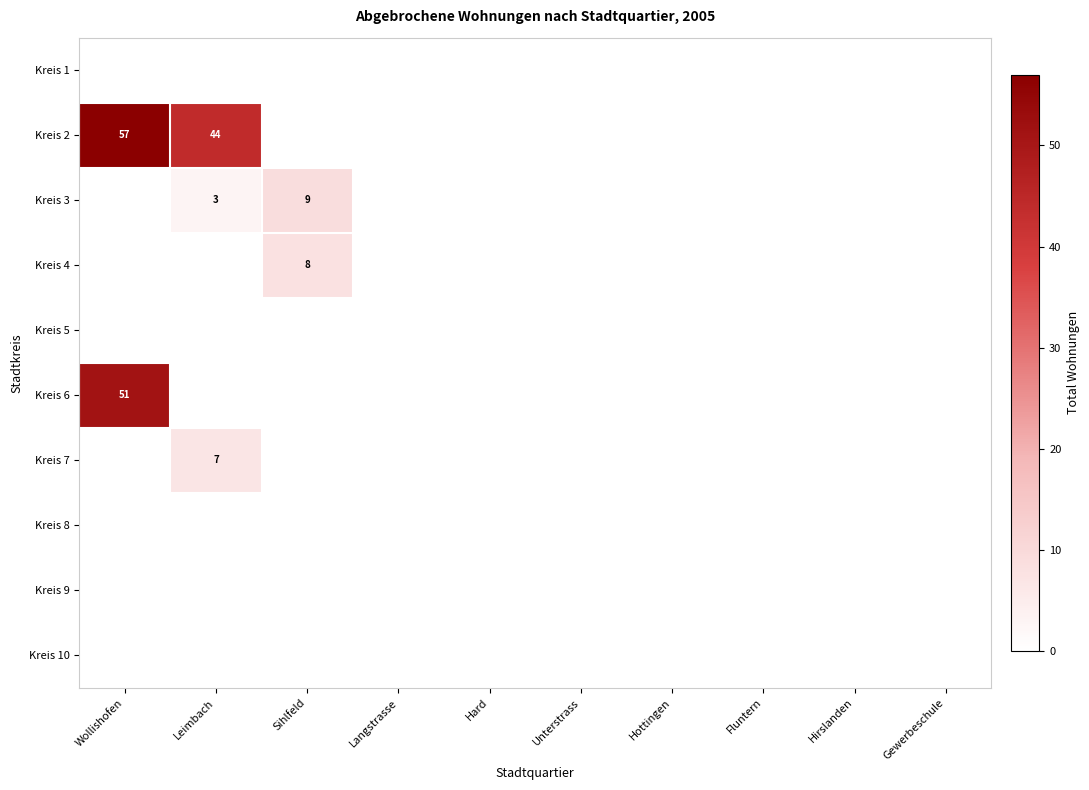

True or false: Kreis 10 has a value of 0 at Leimbach.

True